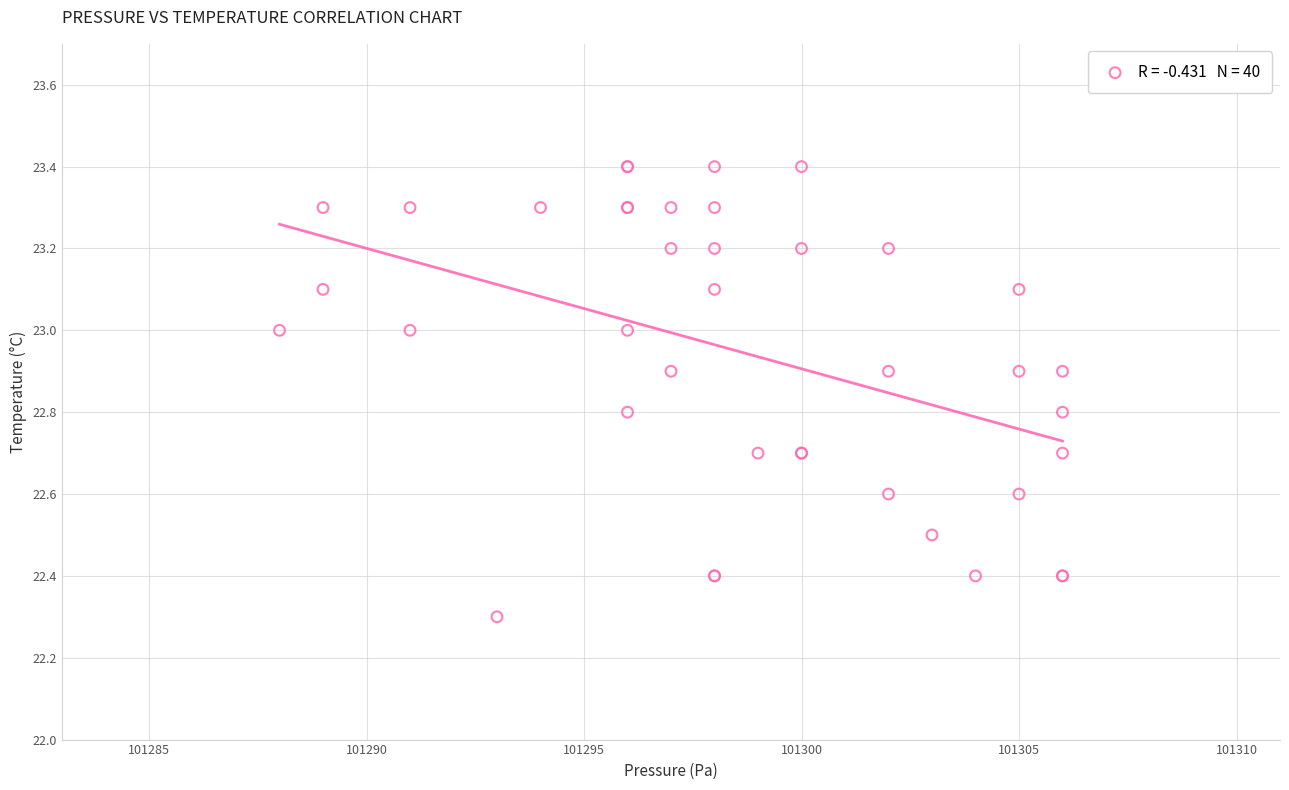

What Y value in the scatter plot is closest to 22?

22.3